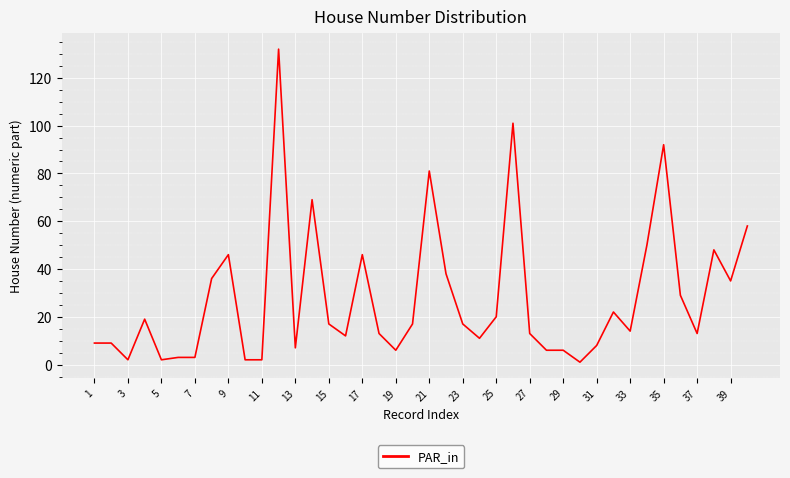

What is the greatest value displayed?

132